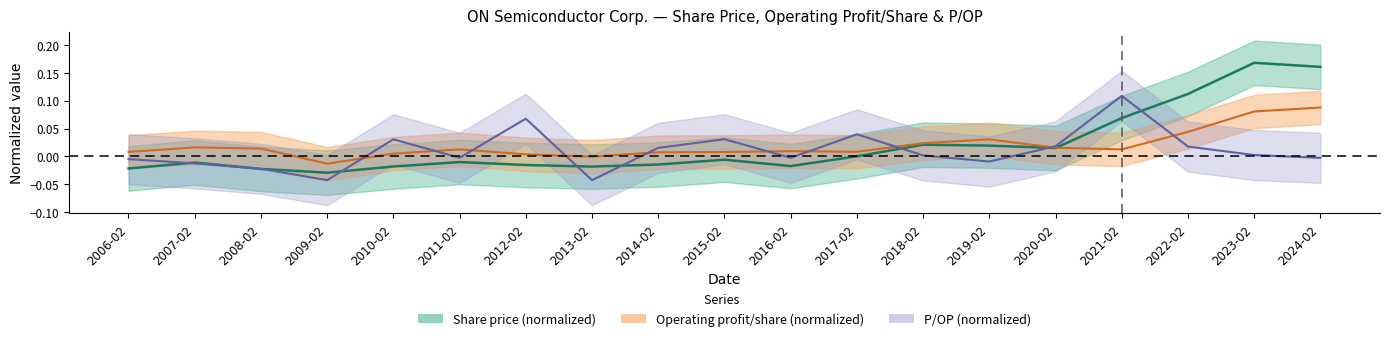

List the labels in order of P/OP value, smallest first.

2009-02, 2013-02, 2008-02, 2007-02, 2019-02, 2006-02, 2024-02, 2016-02, 2011-02, 2018-02, 2023-02, 2014-02, 2022-02, 2020-02, 2010-02, 2015-02, 2017-02, 2012-02, 2021-02